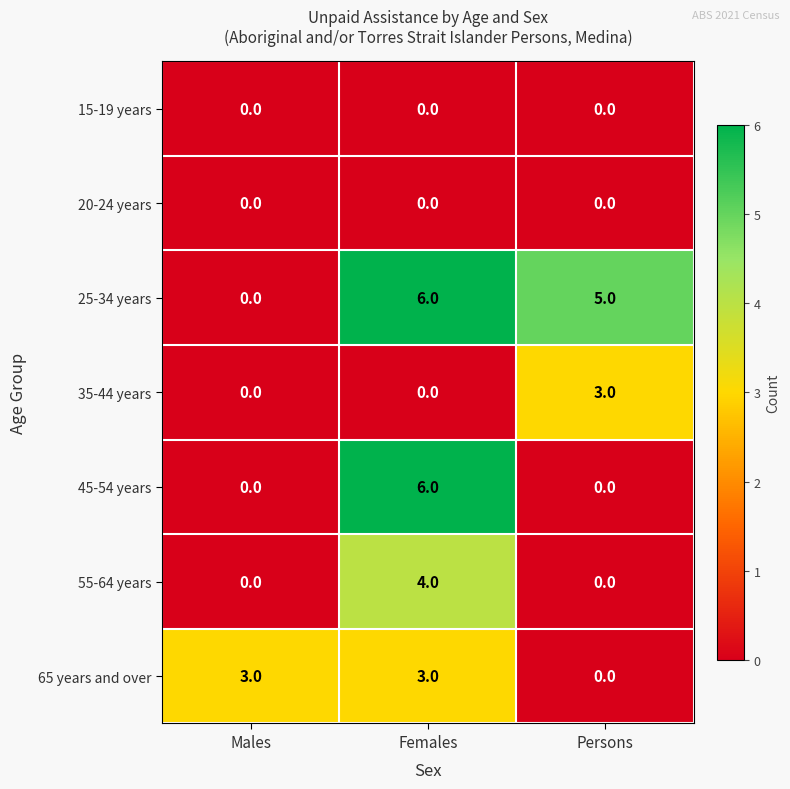

Count the number of data series in this chart.

7